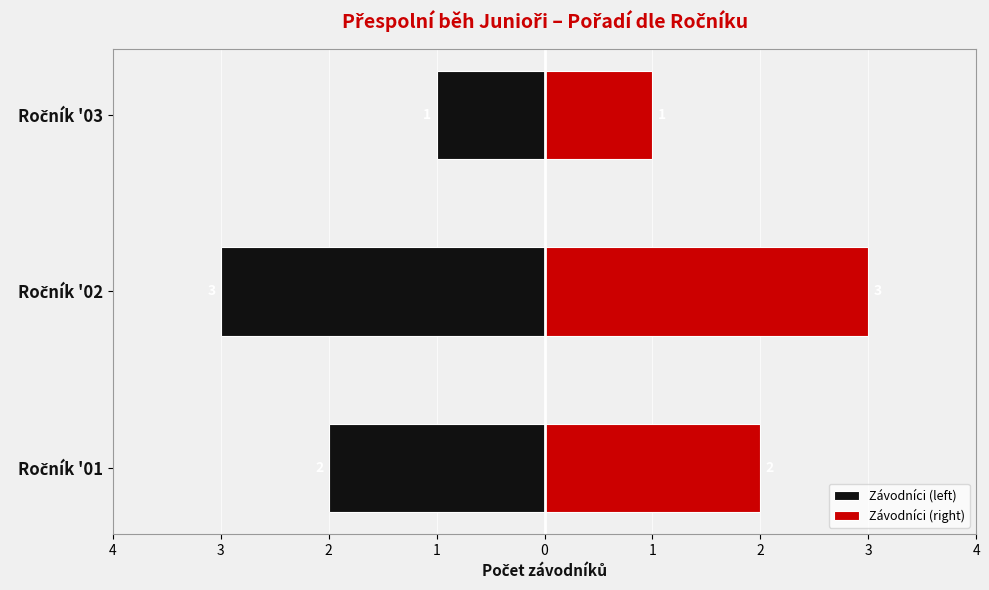

What value does the Závodníci (right) series have at Ročník '02?

3